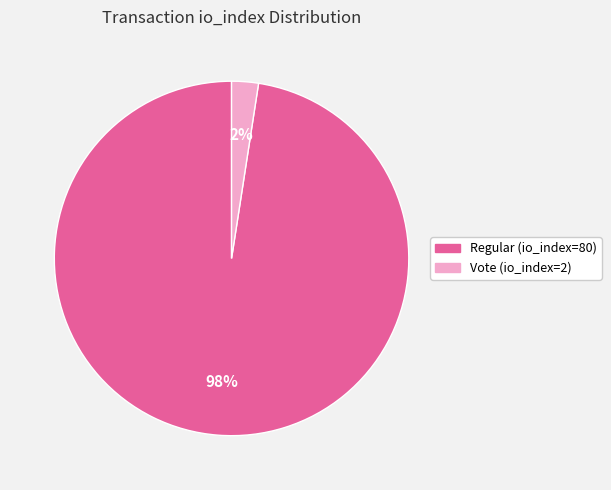

Count the number of slices in the pie.

2